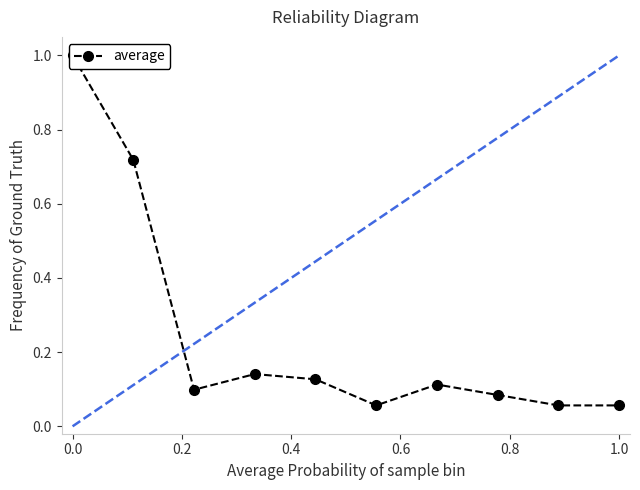

How many interior local valleys (lower than both neighbors) does the data have?

2